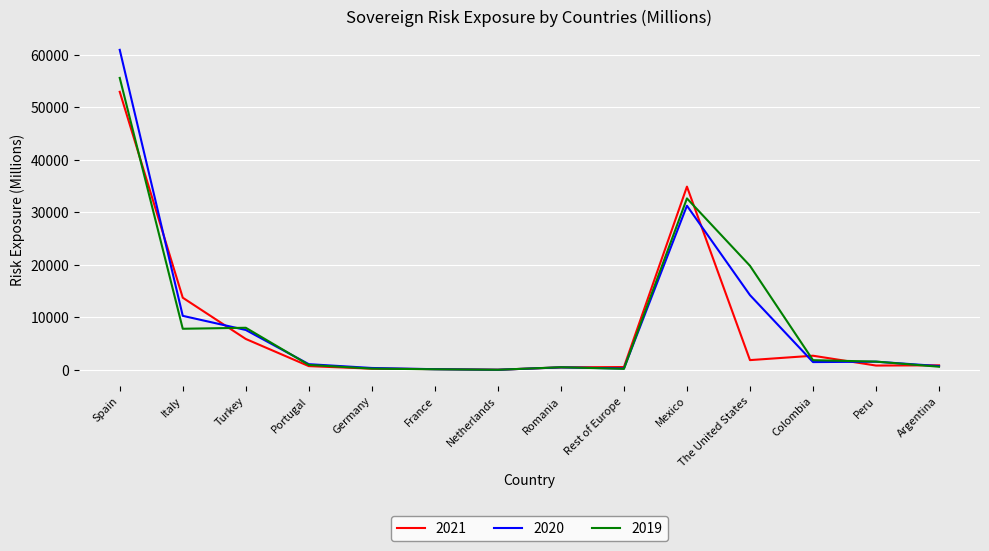

What is the difference between the maximum and minimum values in the 2021 series?

52924